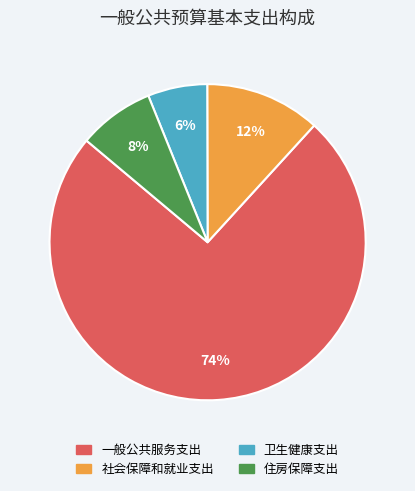

Is 社会保障和就业支出 the majority of the pie?

No